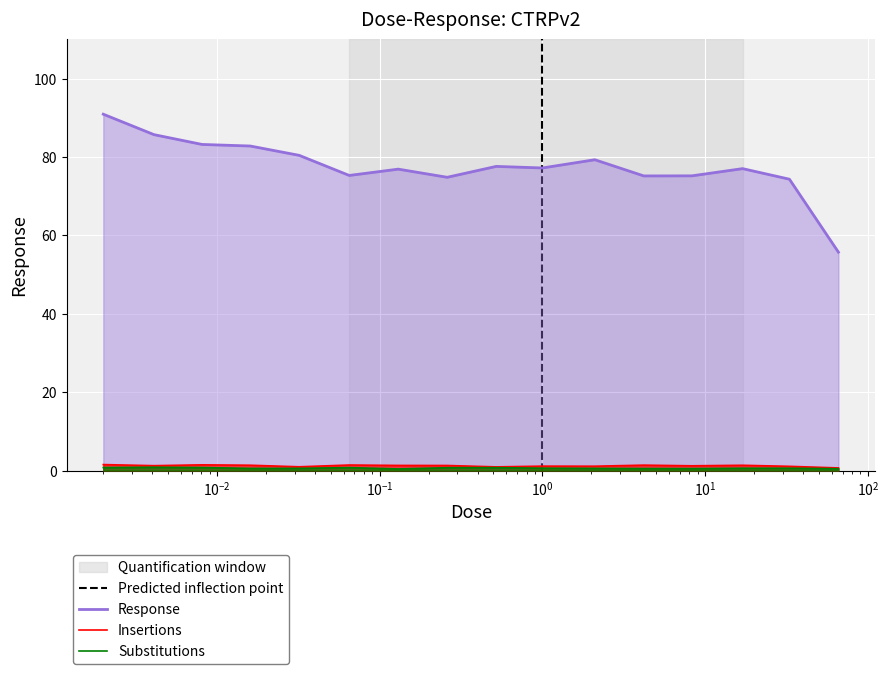

Where does the data first go above 77?

0.002